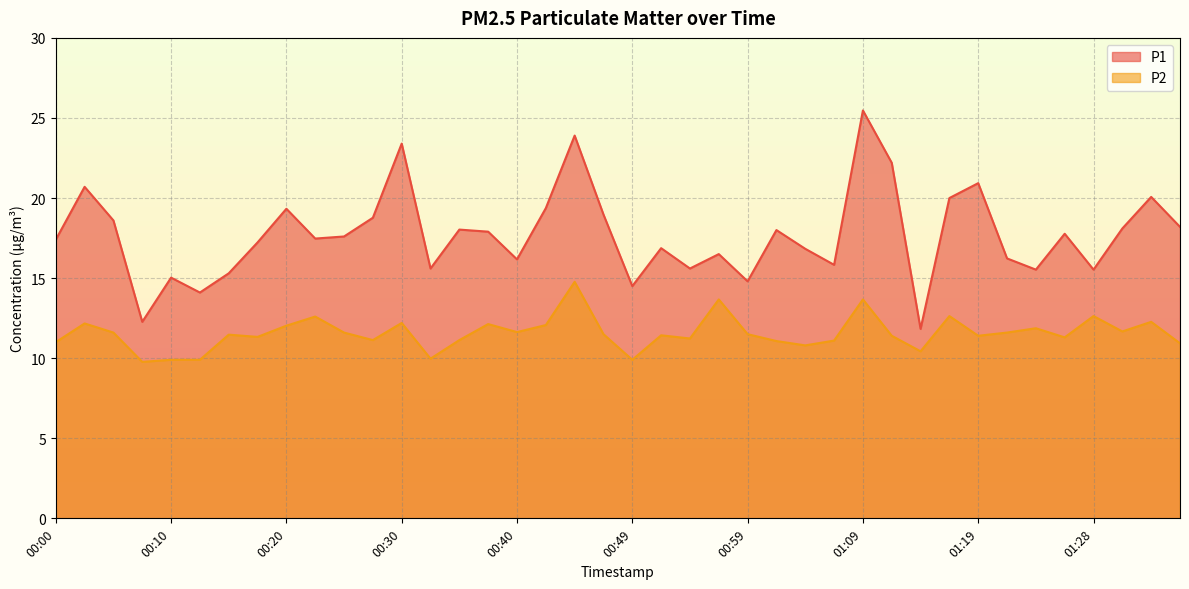

Reading left to right, what are all the values shown in this chart?

P1: 17.4	20.7	18.6	12.3	15.0	14.1	15.3	17.2	19.3	17.5	17.6	18.8	23.4	15.6	18.0	17.9	16.2	19.4	23.9	19.0	14.5	16.9	15.6	16.5	14.8	18.0	16.8	15.8	25.5	22.2	11.8	20.0	20.9	16.2	15.5	17.8	15.5	18.1	20.1	18.2
P2: 11.0	12.2	11.6	9.8	9.9	9.9	11.5	11.3	12.0	12.6	11.6	11.1	12.2	10.0	11.1	12.1	11.6	12.1	14.8	11.5	9.9	11.4	11.2	13.7	11.5	11.1	10.8	11.1	13.7	11.4	10.4	12.6	11.4	11.6	11.9	11.3	12.6	11.7	12.3	10.9